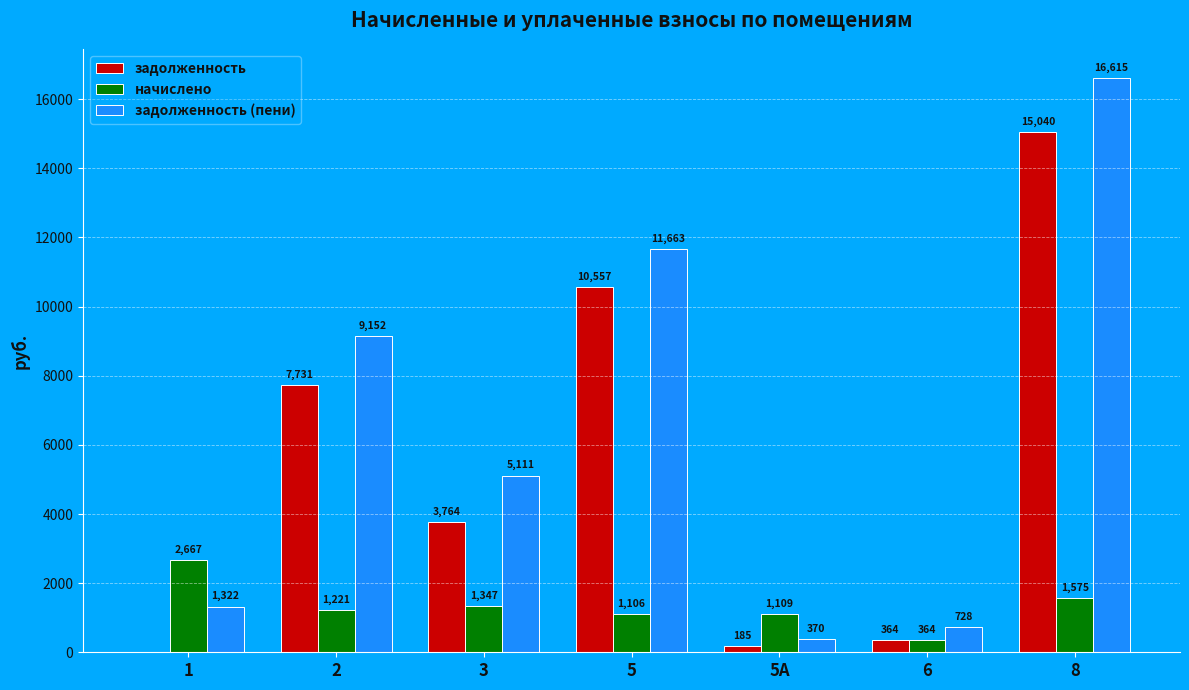

What is the greatest value displayed?

16615.2